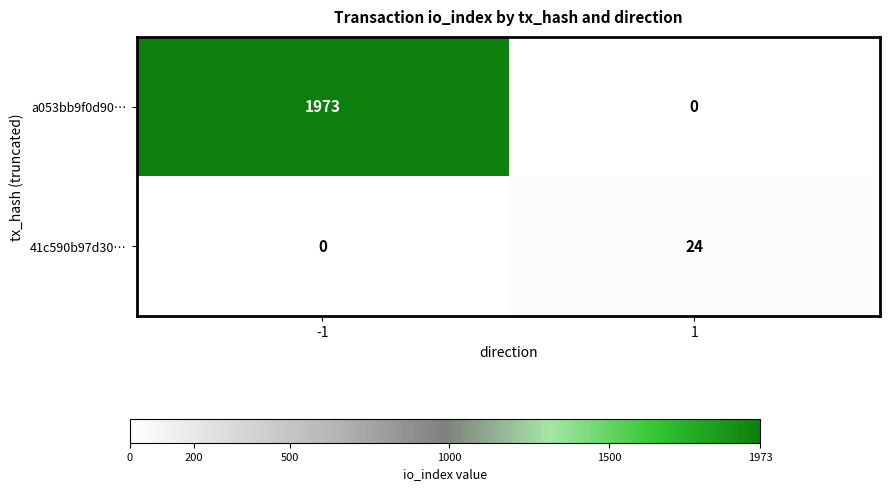

Rank the series at -1 from lowest to highest value.

41c590b97d30…, a053bb9f0d90…